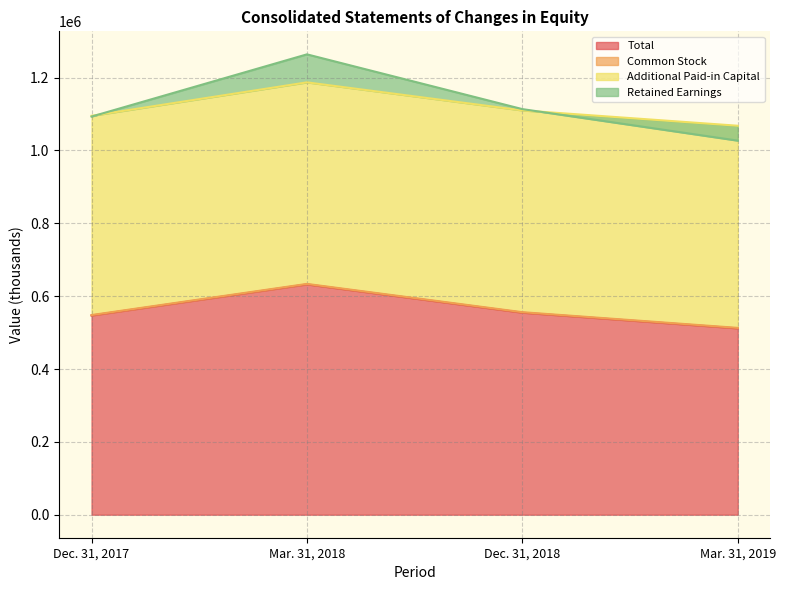

What is the sum of all Total values?

2245515